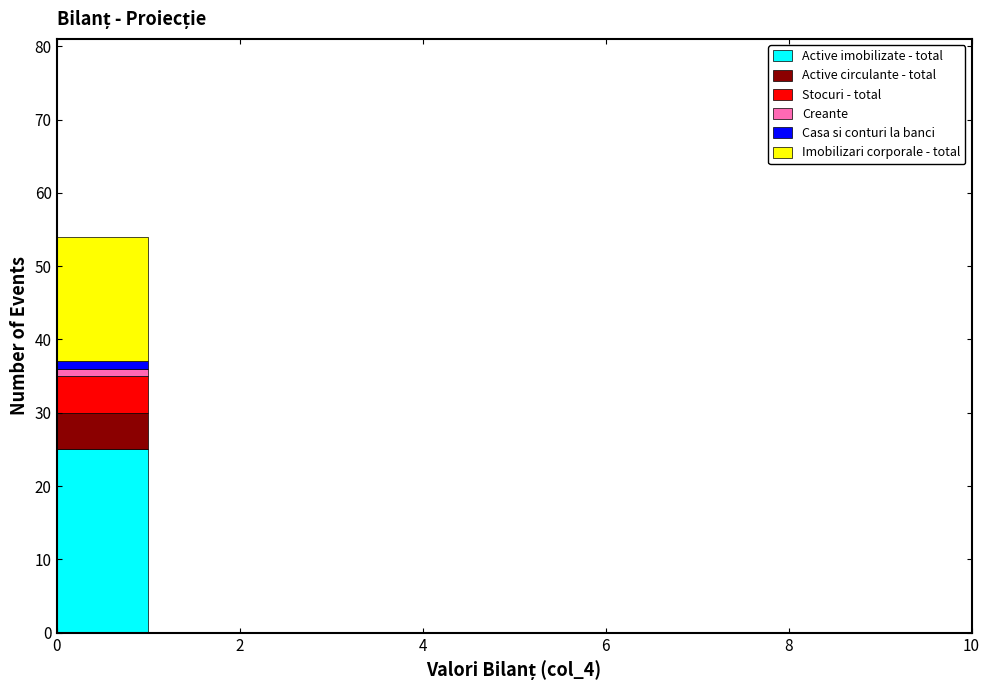

Reading left to right, transcribe this chart: for each stacked bar, give the range it covers on the x-axis and its total height. The values are not printed on the chart, so give them approximately, as read against the axis.

0 to 1: 54
1 to 2: 0
2 to 3: 0
3 to 4: 0
4 to 5: 0
5 to 6: 0
6 to 7: 0
7 to 8: 0
8 to 9: 0
9 to 10: 0